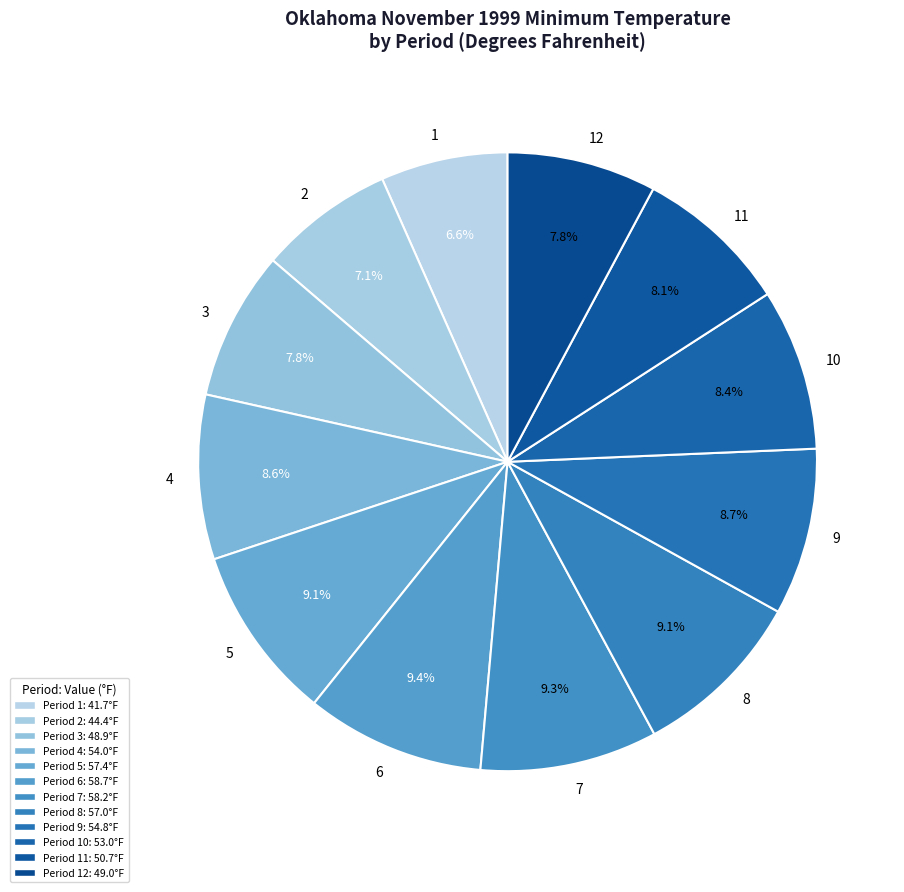

The 11 slice represents 17% of the pie. True or false?

False